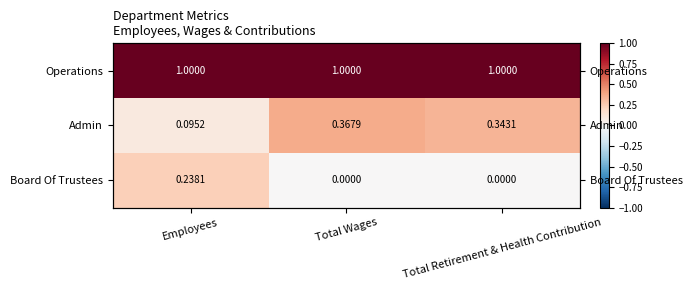

At Employees, list the series in order from smallest to largest.

Admin, Board Of Trustees, Operations